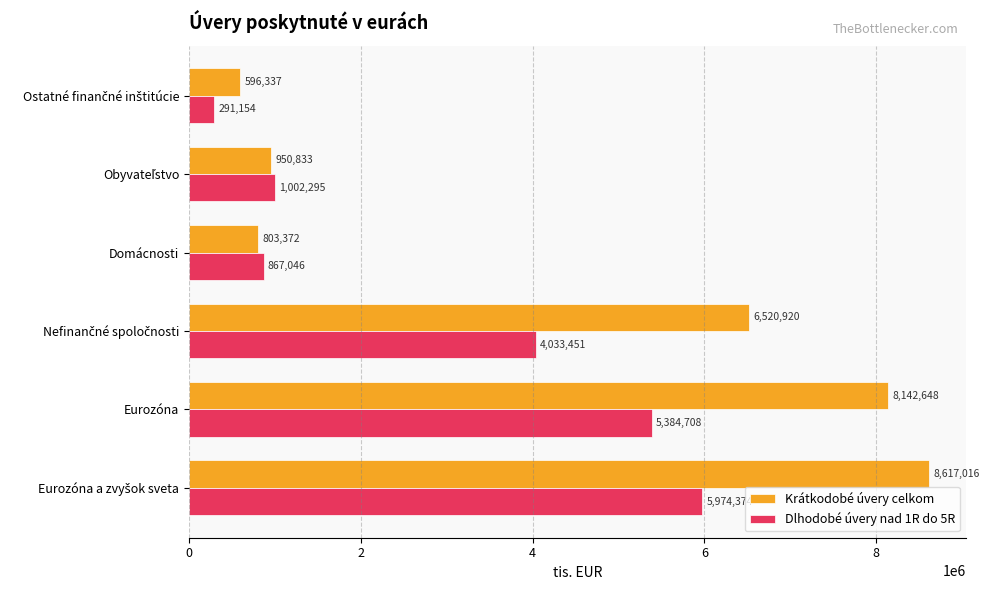

What is the difference between the second highest and second lowest values in the Dlhodobé úvery nad 1R do 5R series?

4517662